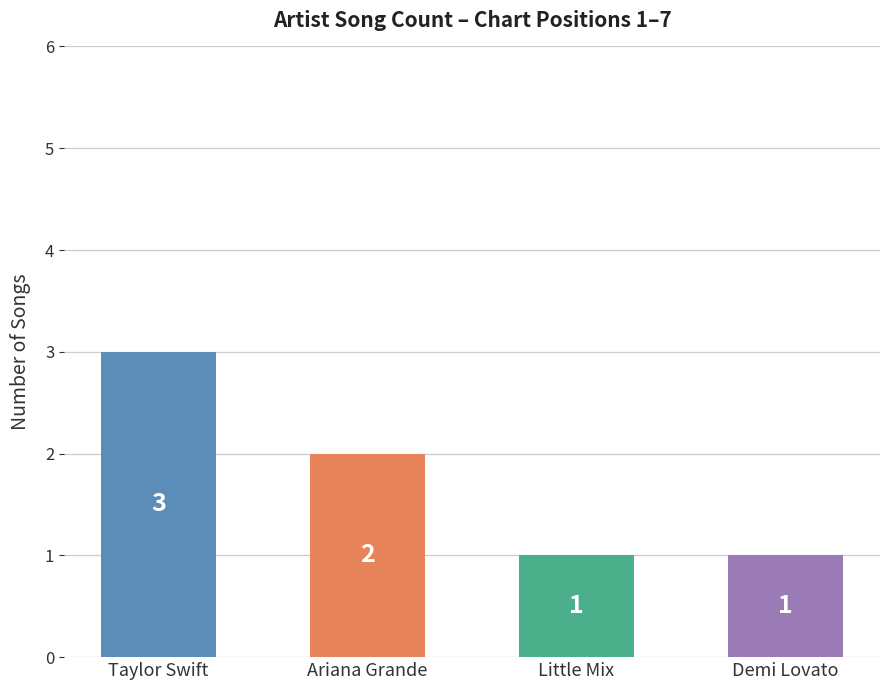

At which label does the data first exceed 2?

Taylor Swift